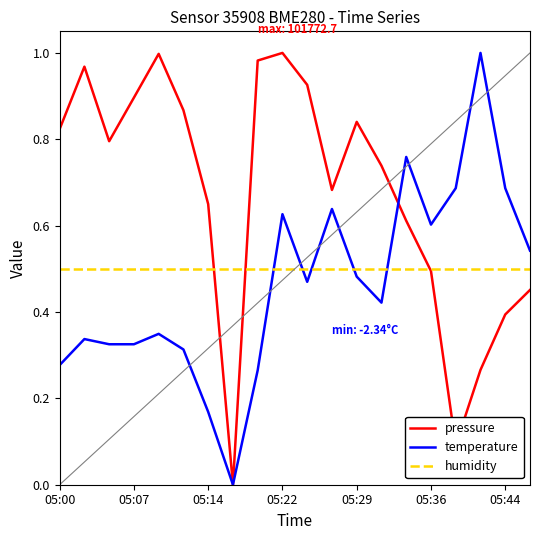

True or false: temperature and humidity intersect in this chart.

True